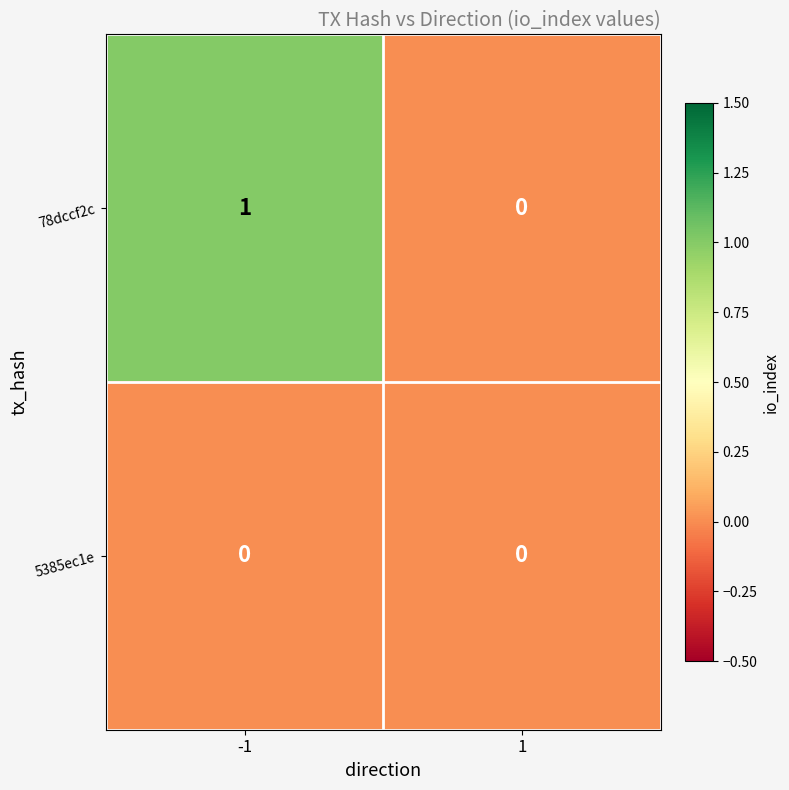

Rank the series by their maximum value, from lowest to highest.

5385ec1e, 78dccf2c